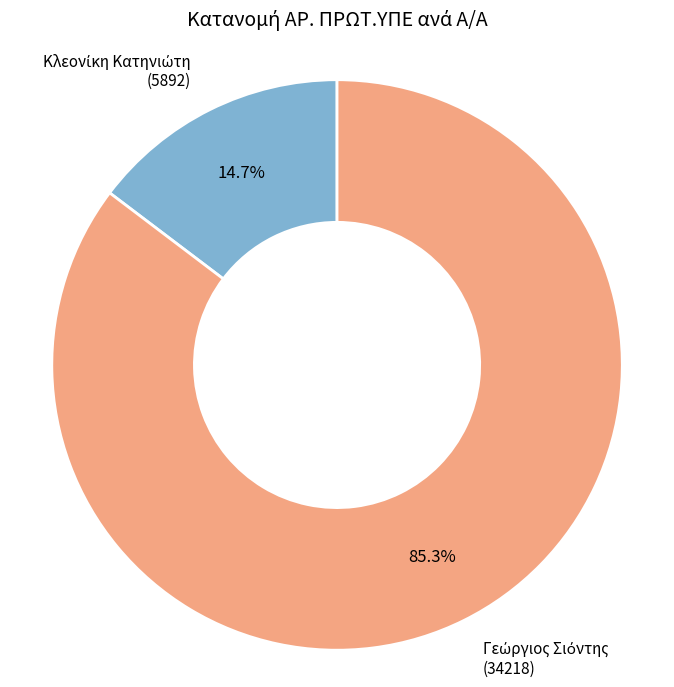

Is there any slice that represents more than half of the pie?

Yes